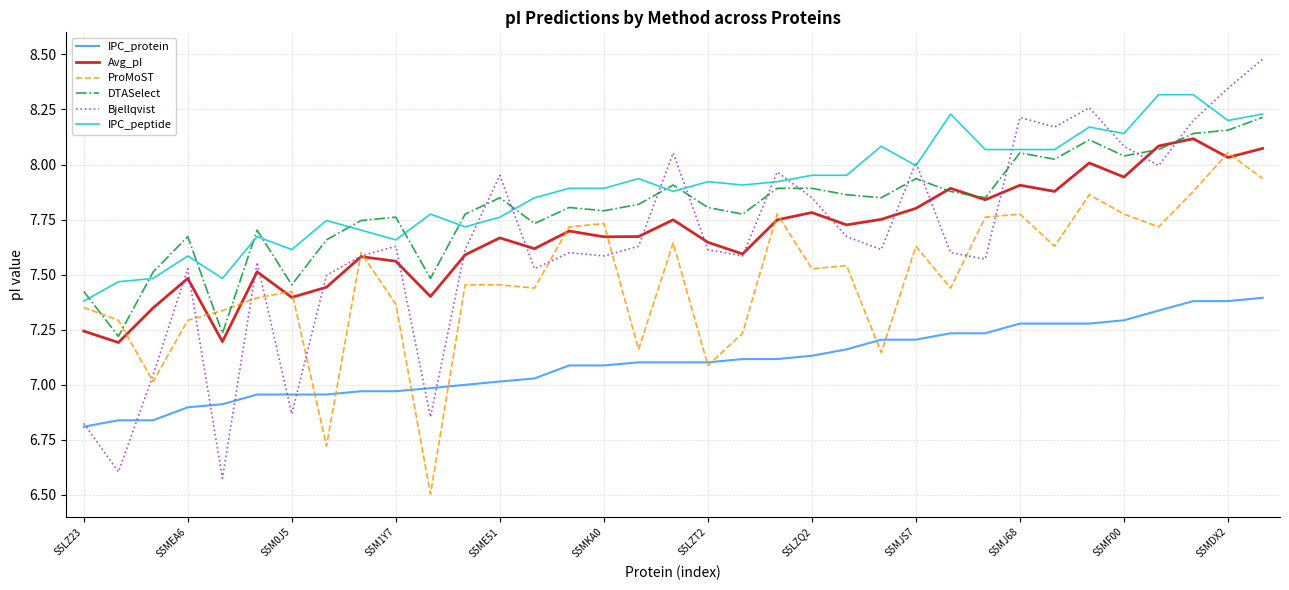

True or false: Avg_pI and IPC_peptide cross at least once.

False